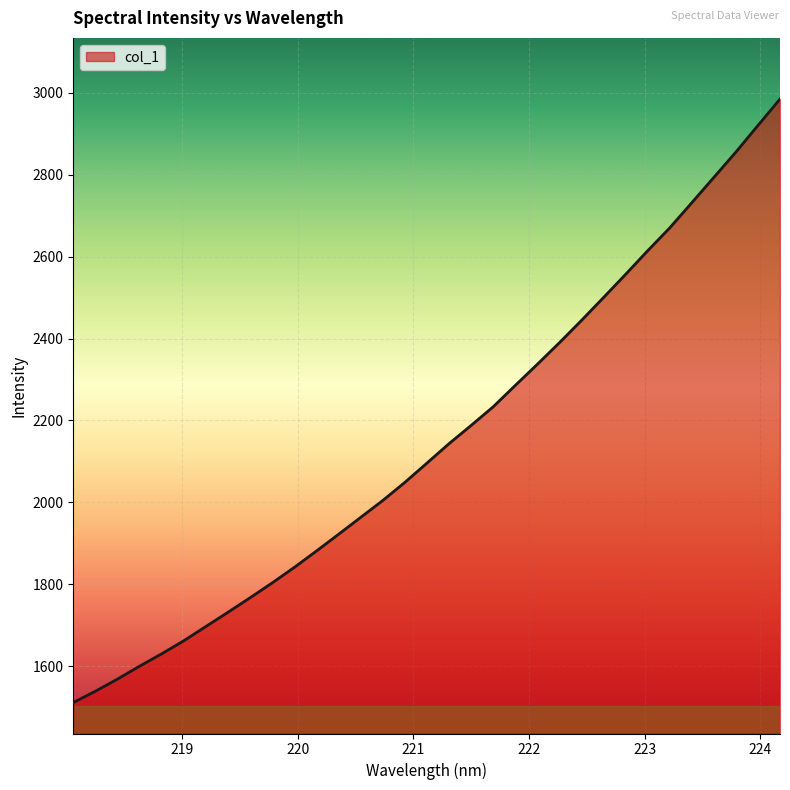

How many distinct data groups are displayed?

1